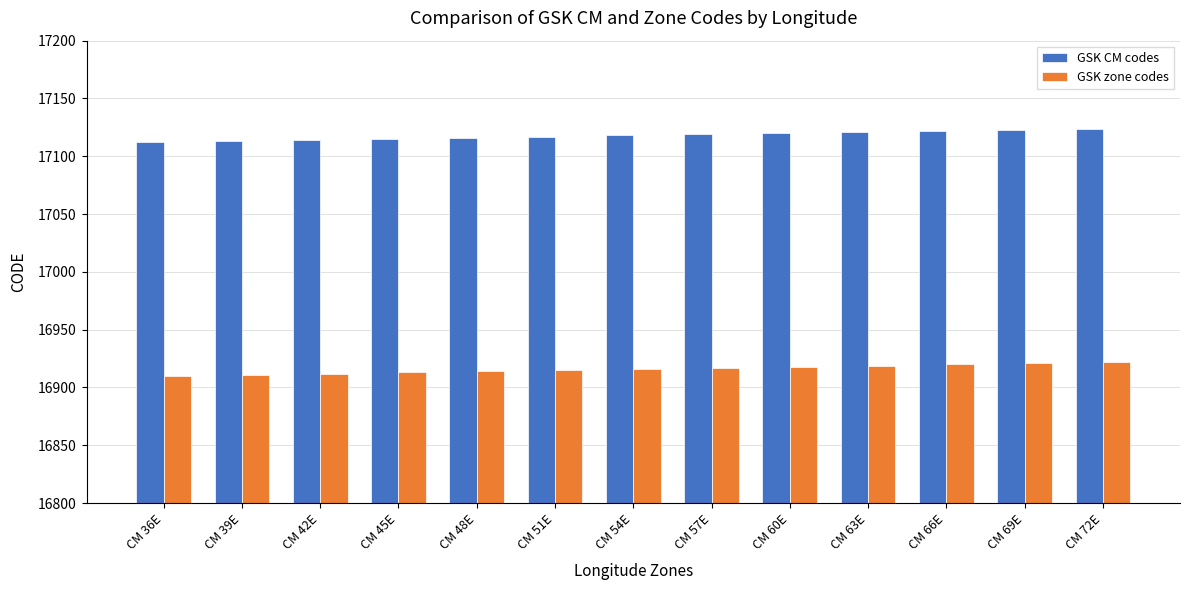

Is it true that GSK CM codes equals 17120 at CM 60E?

True